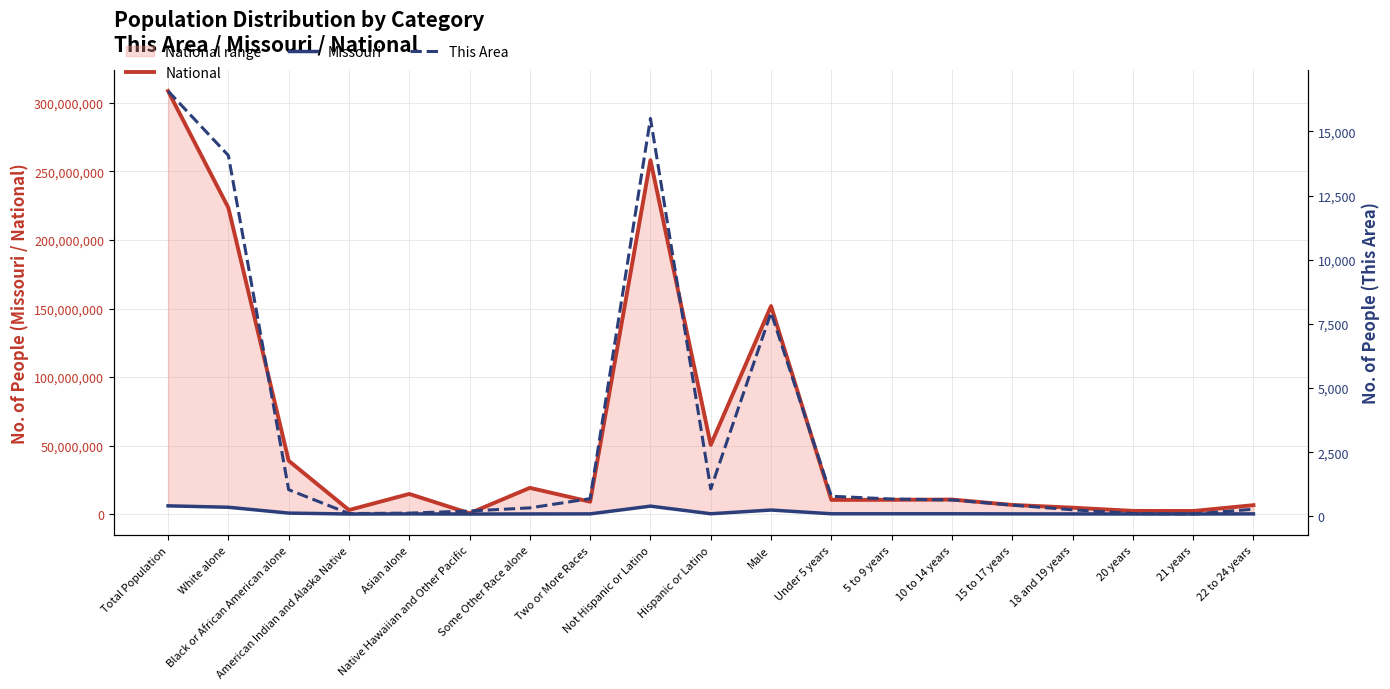

At how many categories does at least one series exceed 115412556?

4